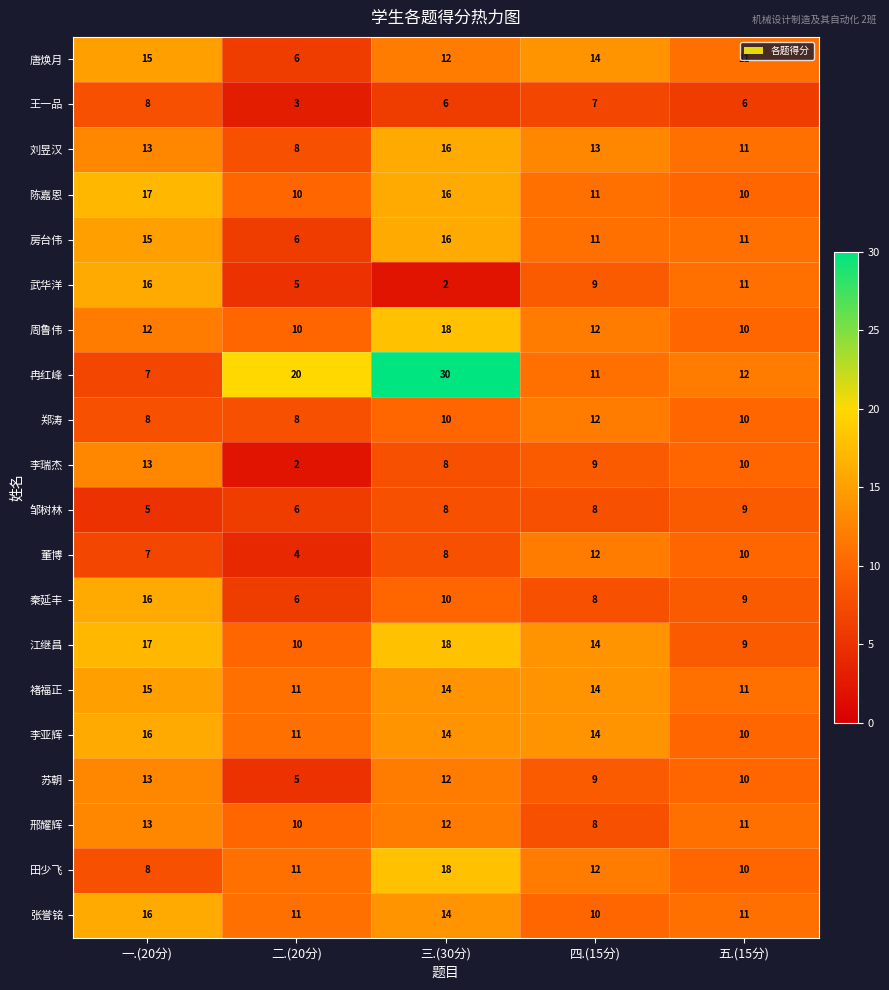

What is the spread (max minus min) of values at 四.(15分)?

7